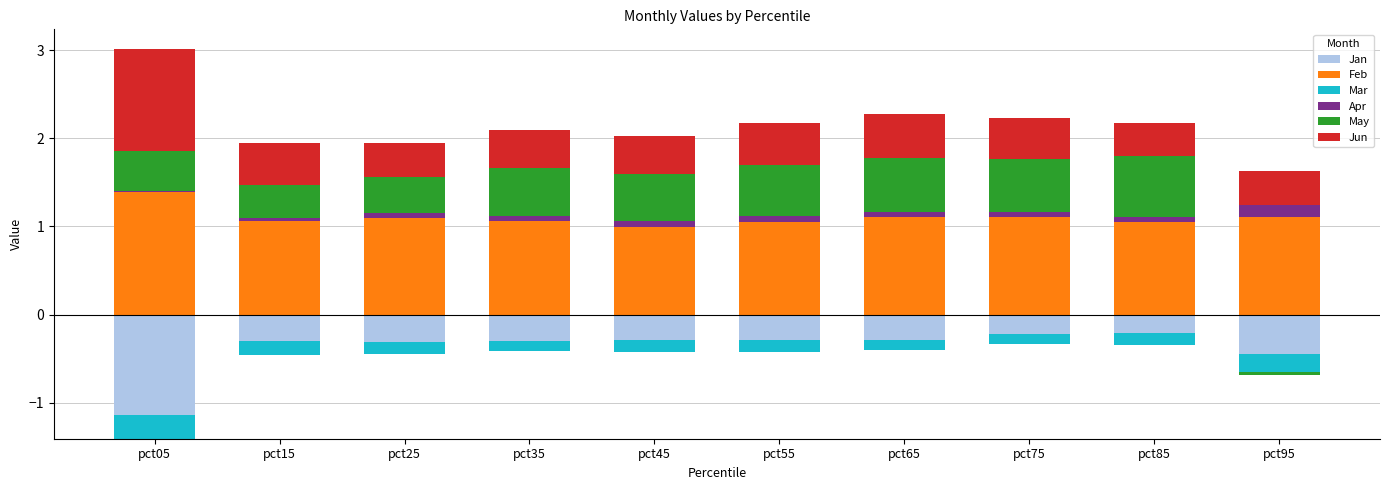

Is the value of Jan at pct65 greater than the value of May at pct35?

No